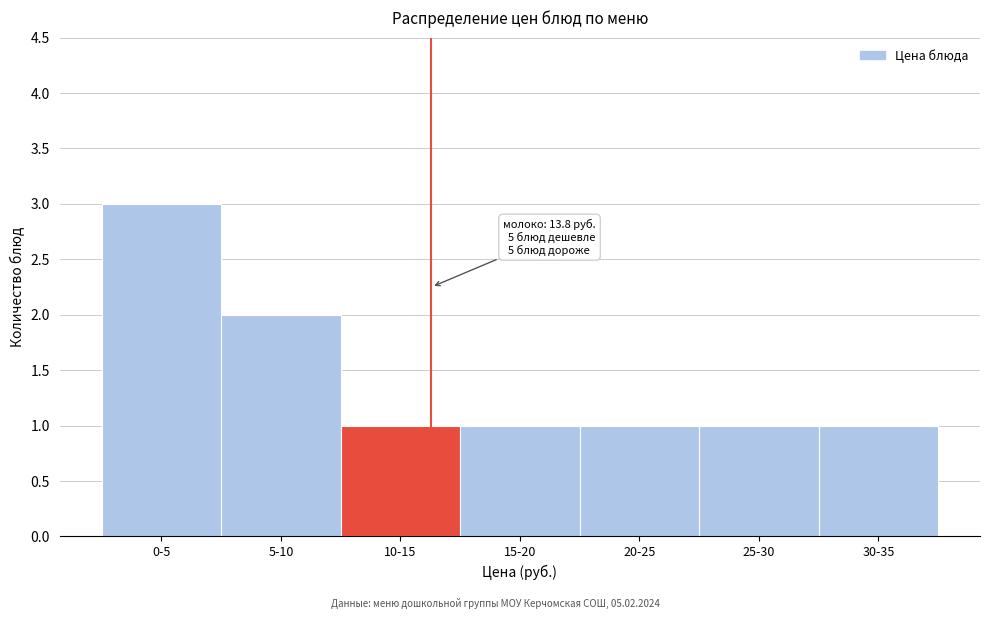

Reading right to left, transcribe all the data shown in this chart.

1	1	1	1	1	2	3